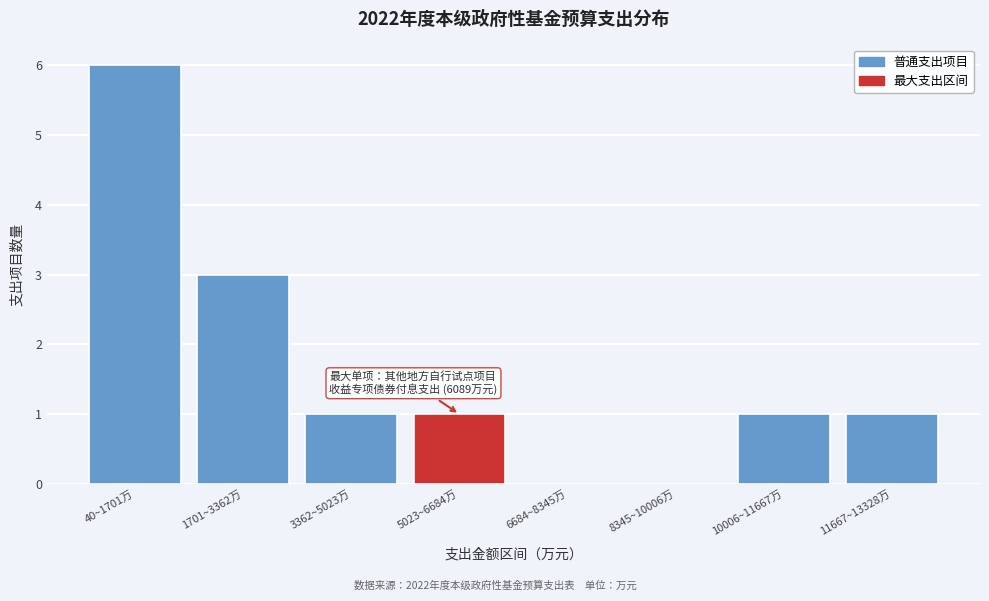

Reading right to left, what are all the values shown in this chart?

11667~13328万=1	10006~11667万=1	8345~10006万=0	6684~8345万=0	5023~6684万=1	3362~5023万=1	1701~3362万=3	40~1701万=6